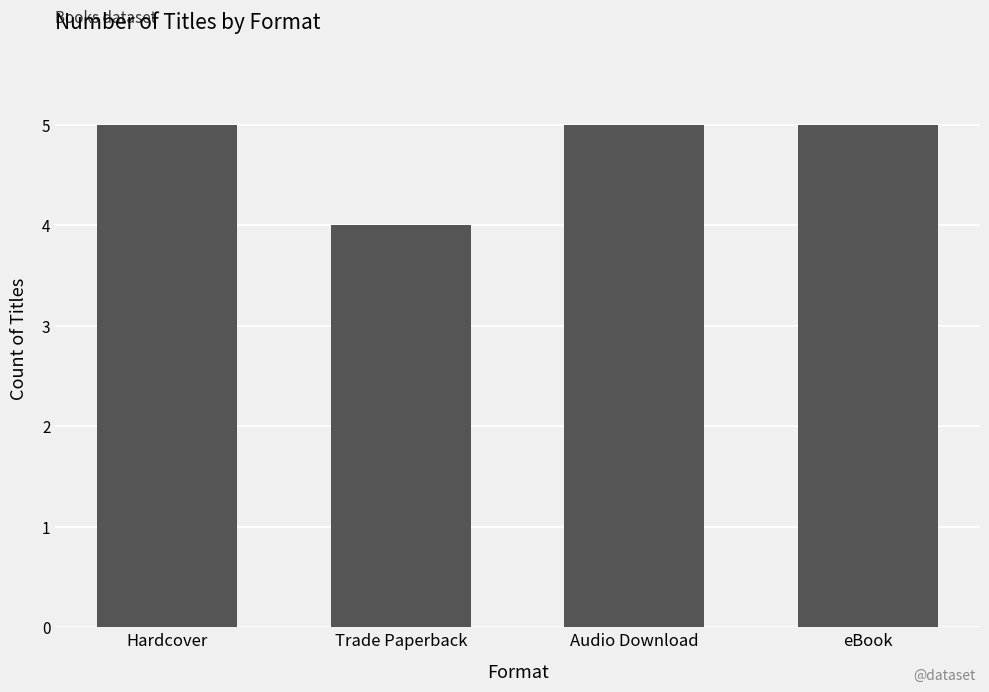

Does the chart contain stacked bars?

No